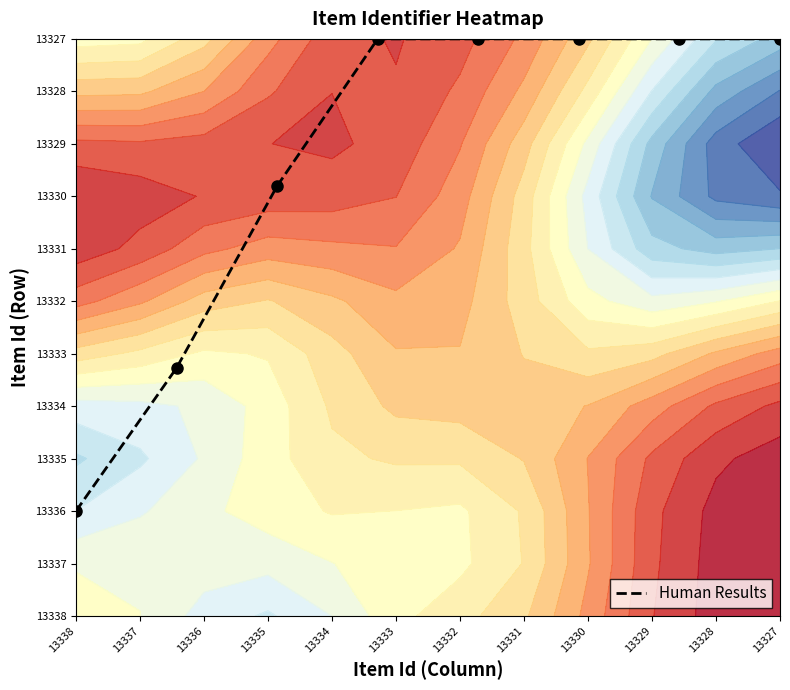

How many data points are less than 11?

3